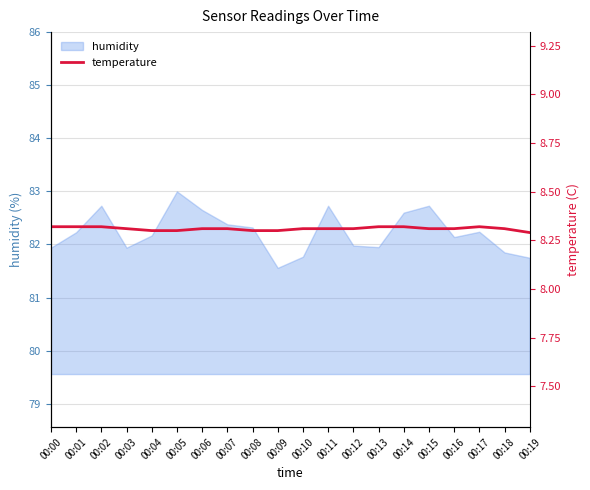

How many lines are shown in the chart?

1